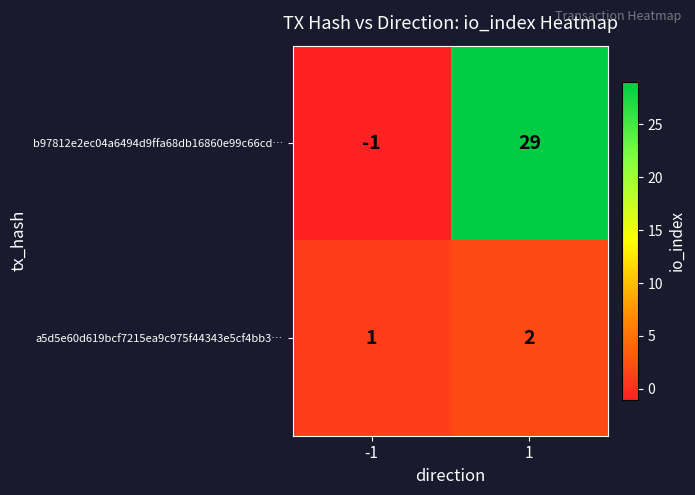

What is the sum of all a5d5e60d619bcf7215ea9c975f44343e5cf4bb3… values?

3